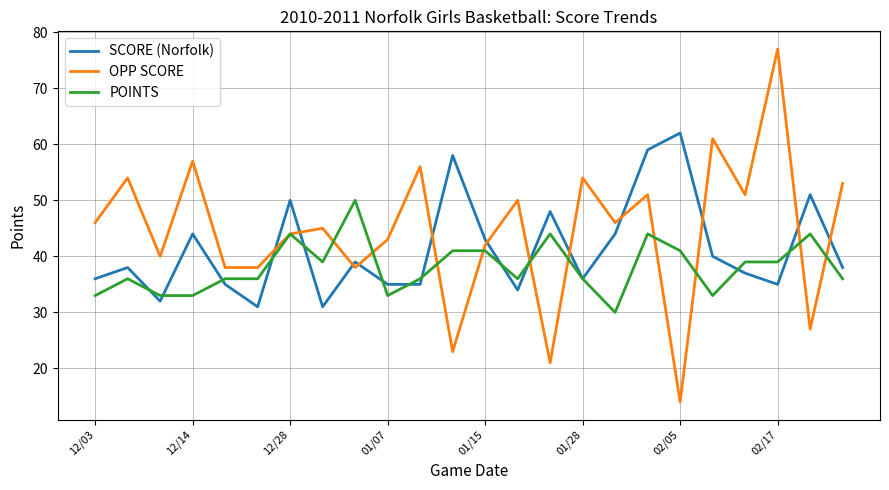

List the series in order of their peak value, highest first.

OPP SCORE, SCORE (Norfolk), POINTS